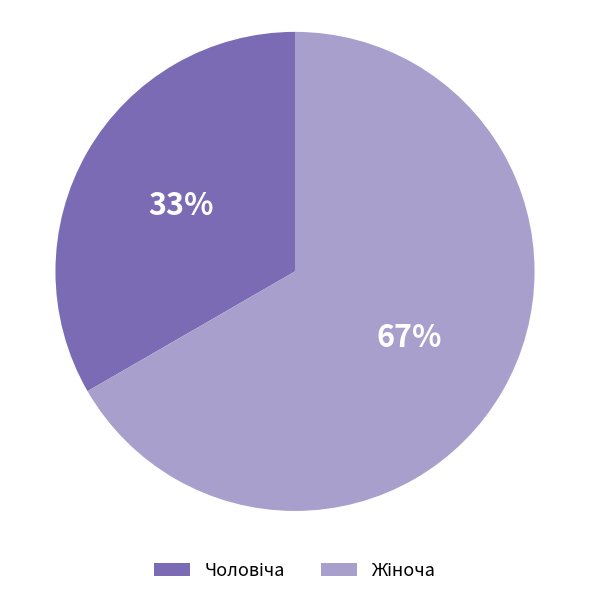

Is there a majority slice in this chart?

Yes